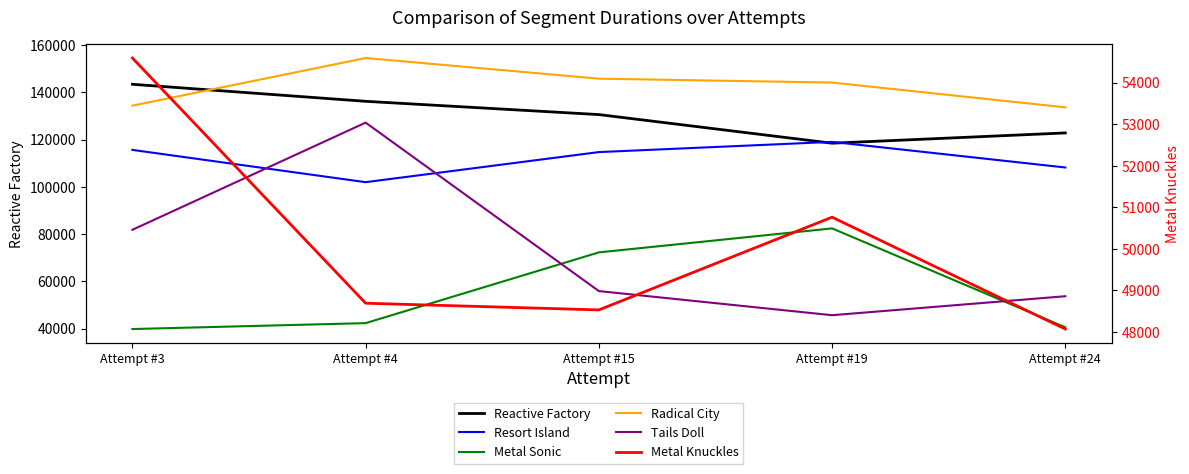

Reading right to left, transcribe all the data shown in this chart.

Reactive Factory: 122805	118463	130571	136186	143392
Resort Island: 108191	119020	114703	101975	115628
Metal Sonic: 40551	82414	72264	42333	39830
Radical City: 133639	144124	145772	154503	134348
Tails Doll: 53711	45683	55891	127170	81831
Metal Knuckles: 48072	50762	48532	48693	54590